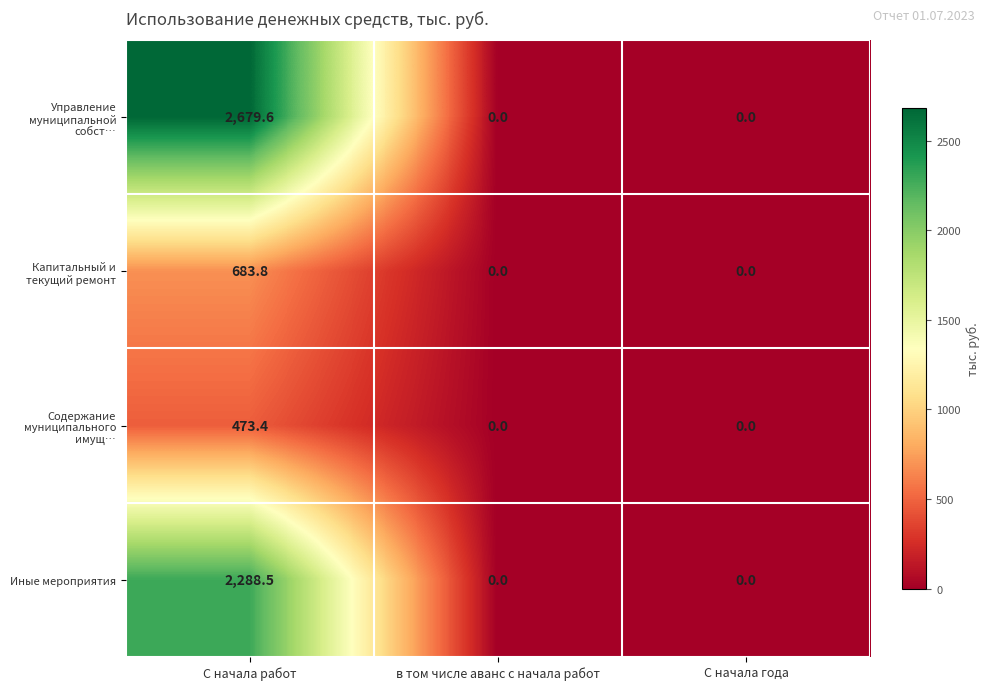

Which series has the largest range (max minus min)?

Управление муниципальной собст…